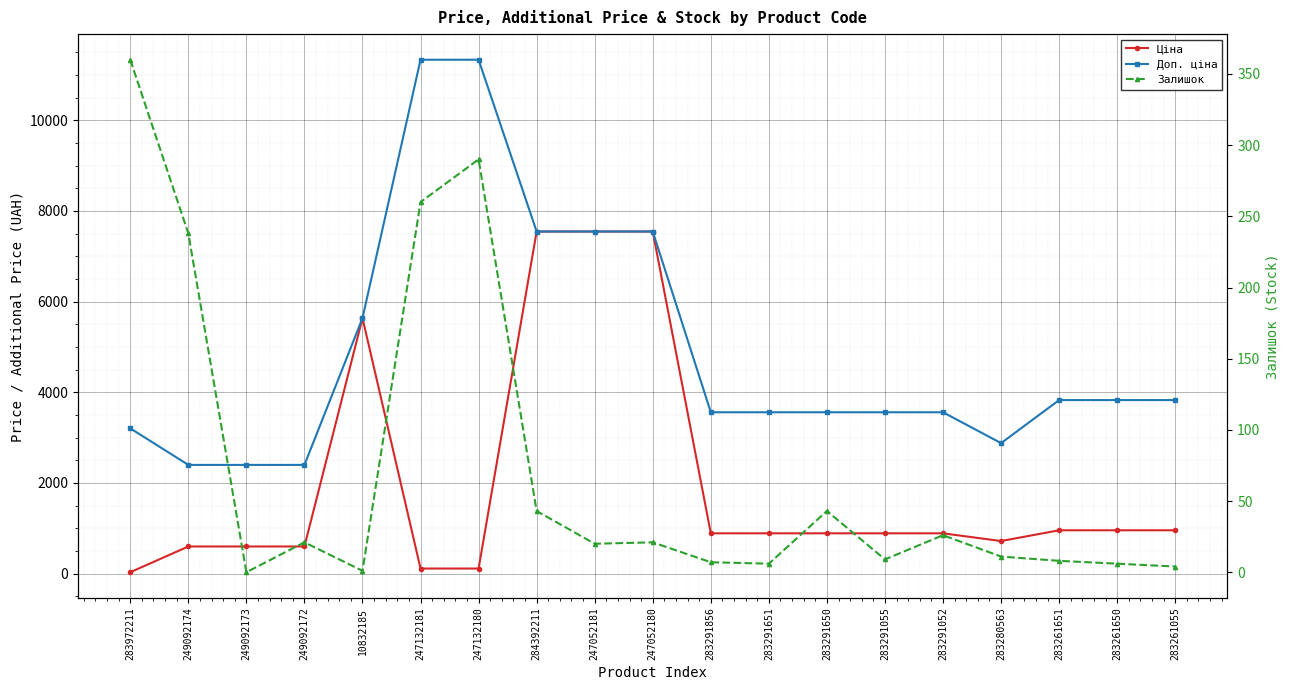

True or false: Доп. ціна has a value of 4710.4 at 247052180.

False